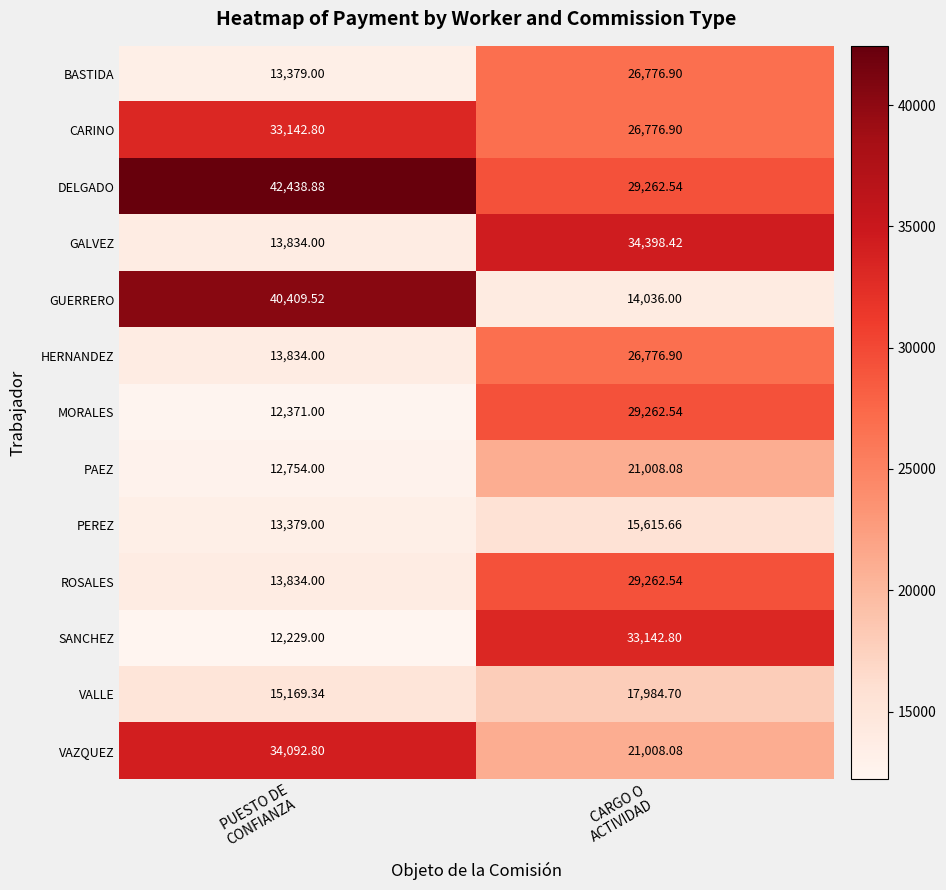

Which series has the largest range (max minus min)?

GUERRERO